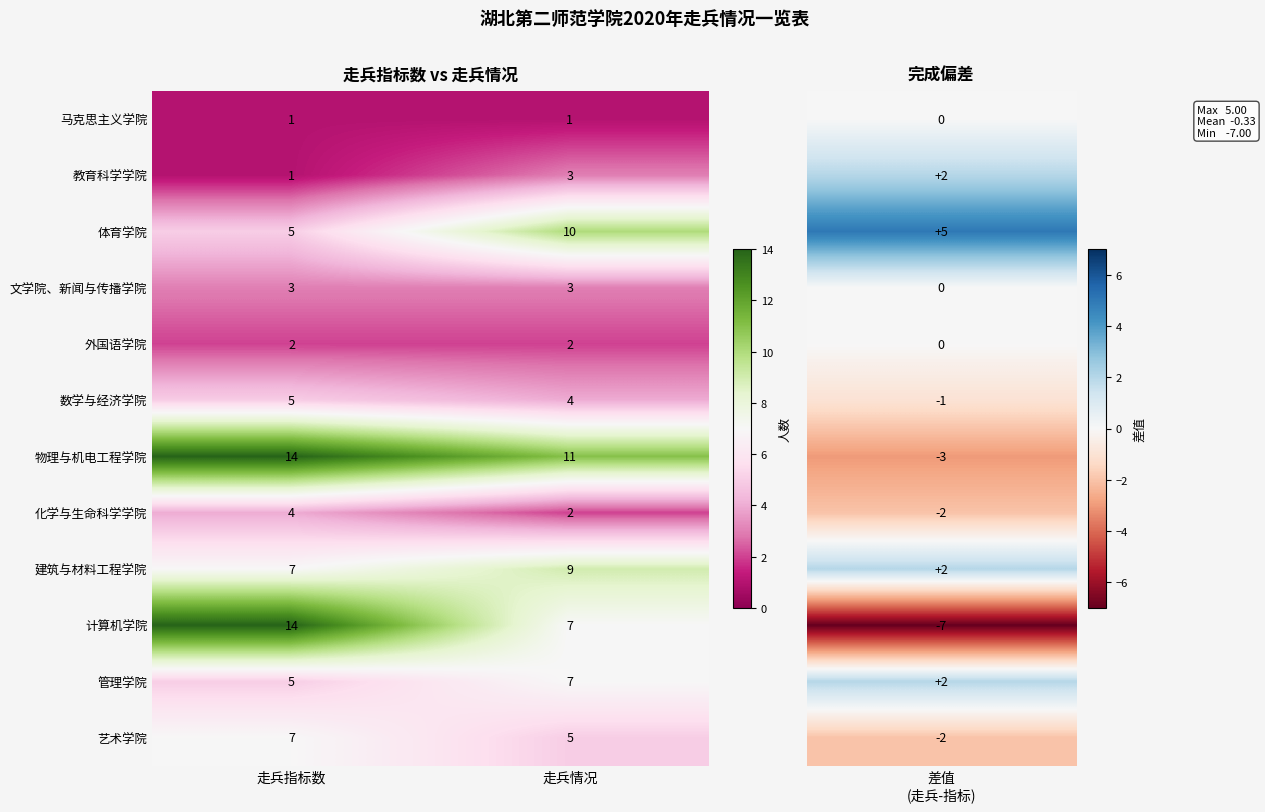

How many categories are shown in the chart?

2